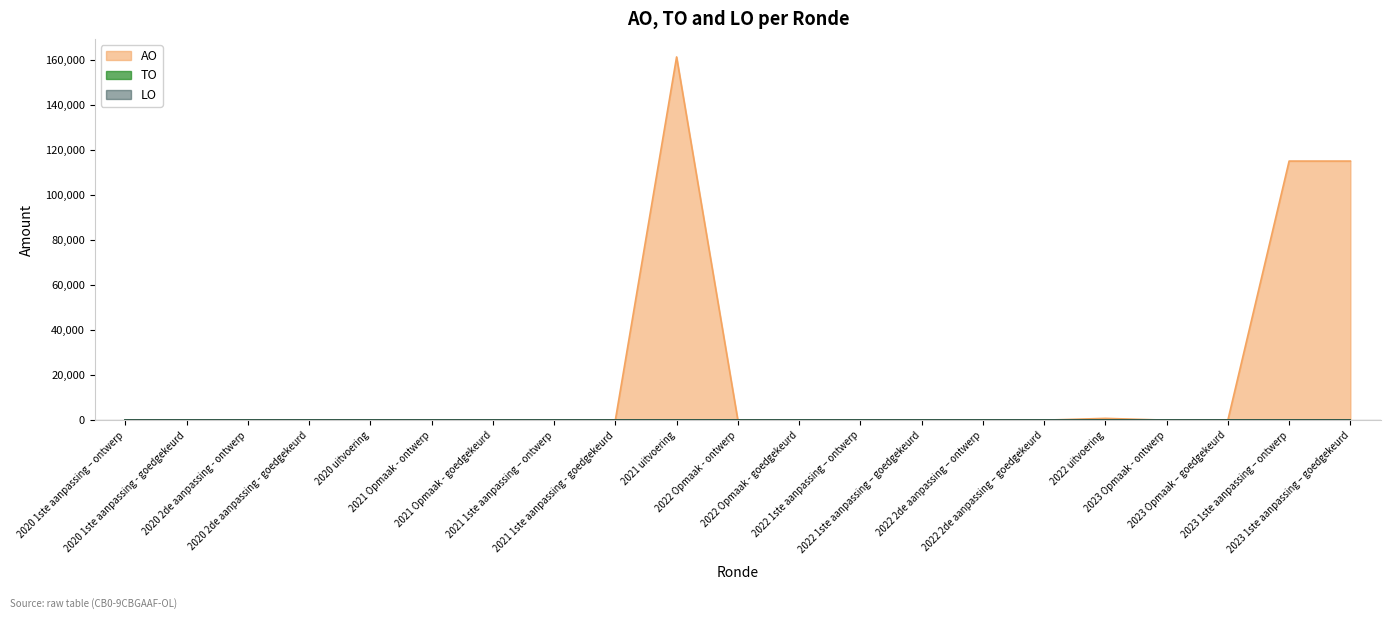

Reading left to right, transcribe all the data shown in this chart.

AO: 2020 1ste aanpassing – ontwerp=0	2020 1ste aanpassing - goedgekeurd=0	2020 2de aanpassing - ontwerp=0	2020 2de aanpassing - goedgekeurd=0	2020 uitvoering=0	2021 Opmaak - ontwerp=0	2021 Opmaak - goedgekeurd=0	2021 1ste aanpassing – ontwerp=0	2021 1ste aanpassing - goedgekeurd=0	2021 uitvoering=161467	2022 Opmaak - ontwerp=0	2022 Opmaak - goedgekeurd=0	2022 1ste aanpassing – ontwerp=0	2022 1ste aanpassing – goedgekeurd=0	2022 2de aanpassing – ontwerp=0	2022 2de aanpassing – goedgekeurd=0	2022 uitvoering=798	2023 Opmaak - ontwerp=0	2023 Opmaak – goedgekeurd=0	2023 1ste aanpassing – ontwerp=115173	2023 1ste aanpassing – goedgekeurd=115173
TO: 2020 1ste aanpassing – ontwerp=0	2020 1ste aanpassing - goedgekeurd=0	2020 2de aanpassing - ontwerp=0	2020 2de aanpassing - goedgekeurd=0	2020 uitvoering=0	2021 Opmaak - ontwerp=0	2021 Opmaak - goedgekeurd=0	2021 1ste aanpassing – ontwerp=0	2021 1ste aanpassing - goedgekeurd=0	2021 uitvoering=0	2022 Opmaak - ontwerp=0	2022 Opmaak - goedgekeurd=0	2022 1ste aanpassing – ontwerp=0	2022 1ste aanpassing – goedgekeurd=0	2022 2de aanpassing – ontwerp=0	2022 2de aanpassing – goedgekeurd=0	2022 uitvoering=0	2023 Opmaak - ontwerp=0	2023 Opmaak – goedgekeurd=0	2023 1ste aanpassing – ontwerp=0	2023 1ste aanpassing – goedgekeurd=0
LO: 2020 1ste aanpassing – ontwerp=0	2020 1ste aanpassing - goedgekeurd=0	2020 2de aanpassing - ontwerp=0	2020 2de aanpassing - goedgekeurd=0	2020 uitvoering=0	2021 Opmaak - ontwerp=0	2021 Opmaak - goedgekeurd=0	2021 1ste aanpassing – ontwerp=0	2021 1ste aanpassing - goedgekeurd=0	2021 uitvoering=0	2022 Opmaak - ontwerp=0	2022 Opmaak - goedgekeurd=0	2022 1ste aanpassing – ontwerp=0	2022 1ste aanpassing – goedgekeurd=0	2022 2de aanpassing – ontwerp=0	2022 2de aanpassing – goedgekeurd=0	2022 uitvoering=0	2023 Opmaak - ontwerp=0	2023 Opmaak – goedgekeurd=0	2023 1ste aanpassing – ontwerp=0	2023 1ste aanpassing – goedgekeurd=0